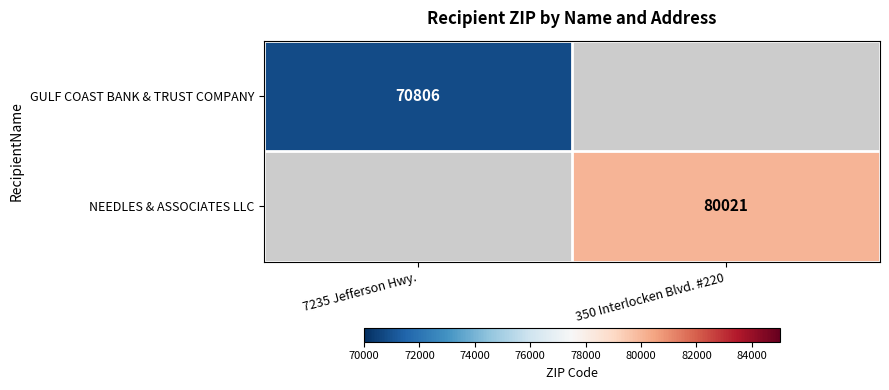

Is the value of GULF COAST BANK & TRUST COMPANY at 7235 Jefferson Hwy. greater than the value of NEEDLES & ASSOCIATES LLC at 350 Interlocken Blvd. #220?

No